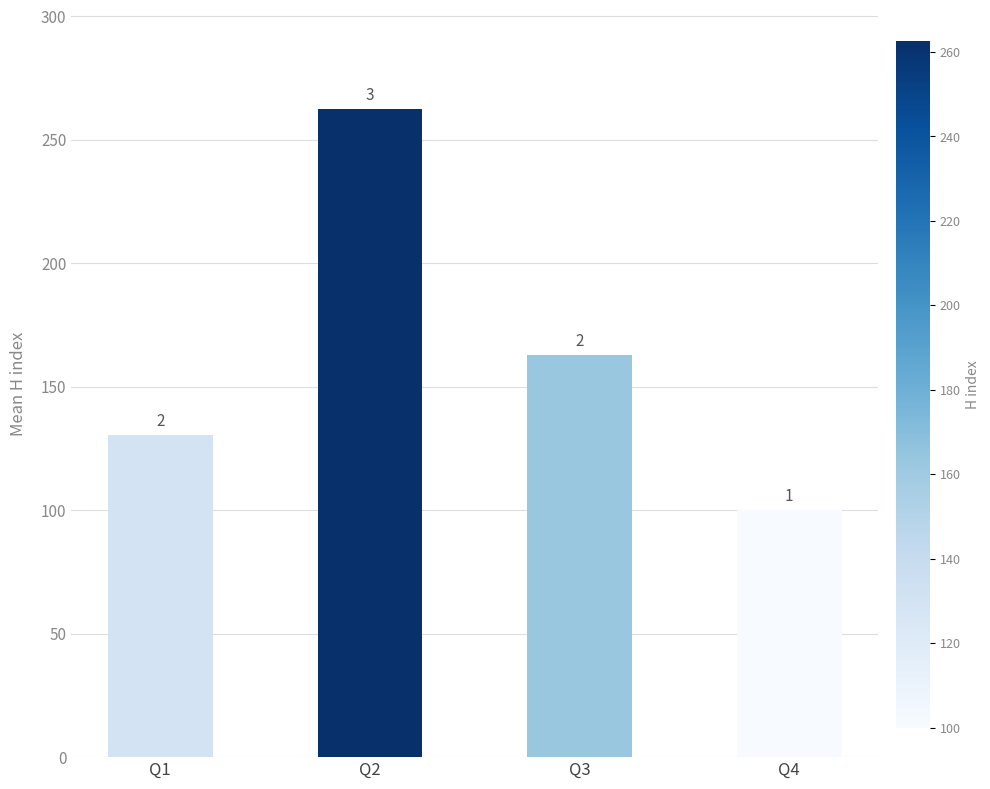

Are the bars horizontal?

No